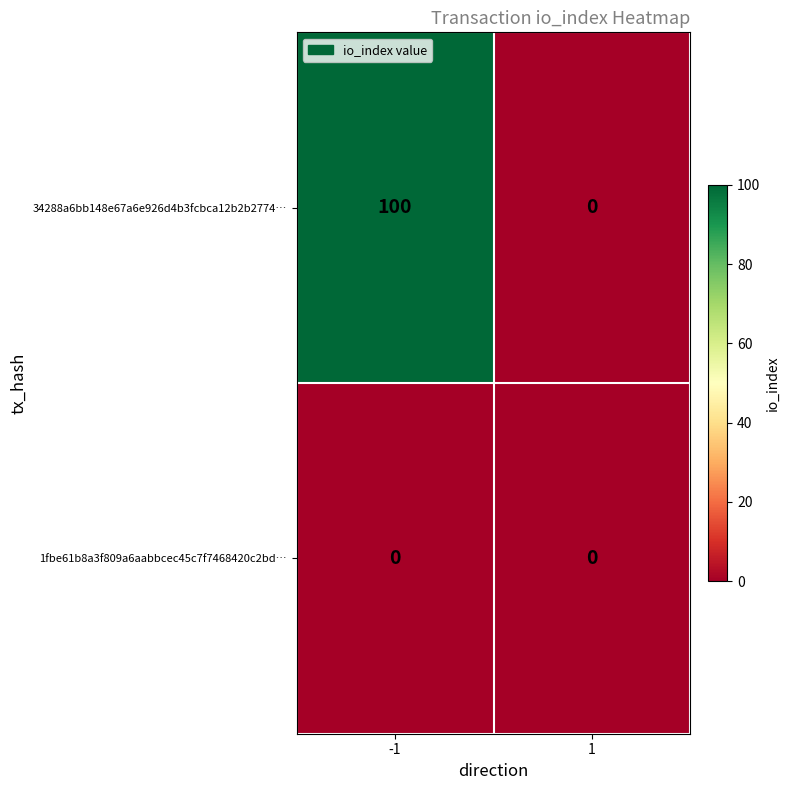

At how many categories does at least one series exceed 6?

1